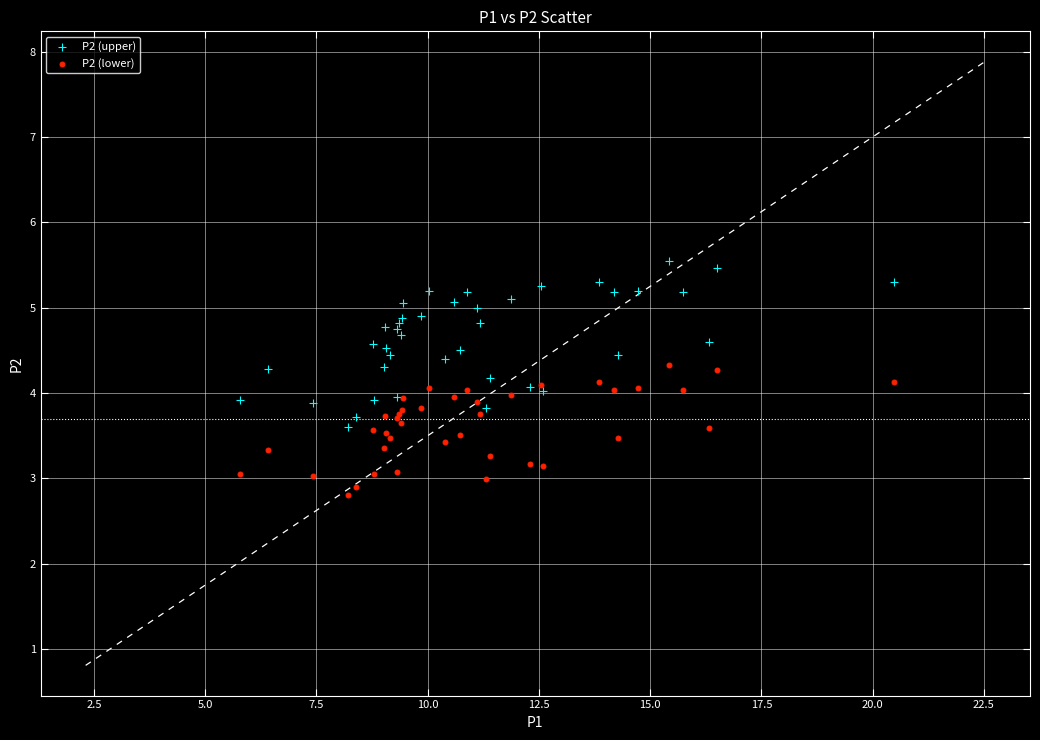

Which series contains the highest Y value?

P2 (upper)